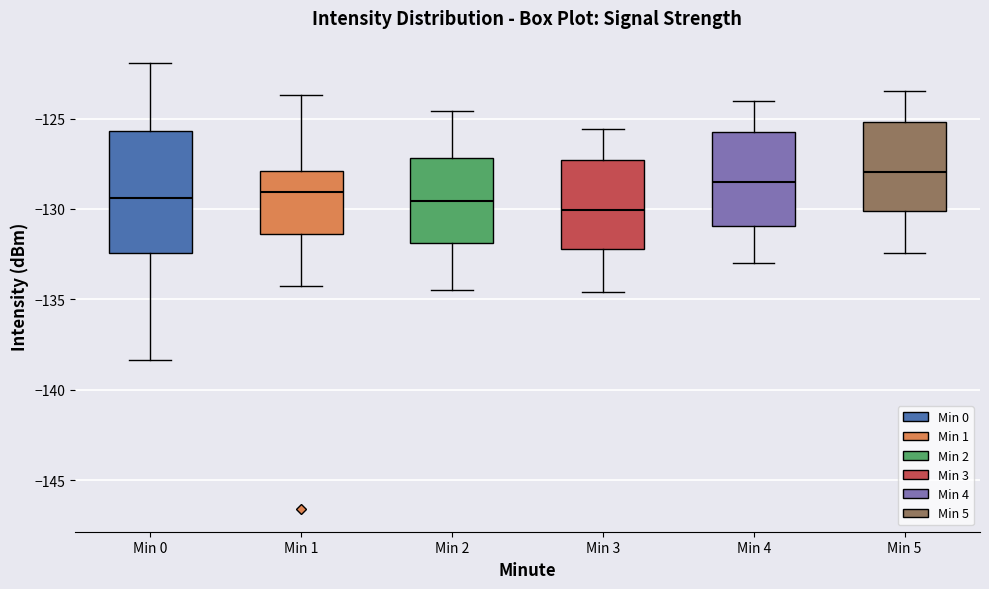

Reading left to right, transcribe this box plot: for each box, give where its median line is, the range the box spans, and where its two whiskers end, as read against the y-axis. The values are not printed on the chart, so give them approximately, as read against the axis.

Min 0: median -129.5, box -132.5 to -125.5, whiskers -138.5 to -122.0
Min 1: median -129.0, box -131.5 to -128.0, whiskers -134.0 to -123.5
Min 2: median -129.5, box -132.0 to -127.0, whiskers -134.5 to -124.5
Min 3: median -130.0, box -132.0 to -127.5, whiskers -134.5 to -125.5
Min 4: median -128.5, box -131.0 to -126.0, whiskers -133.0 to -124.0
Min 5: median -128.0, box -130.0 to -125.0, whiskers -132.5 to -123.5